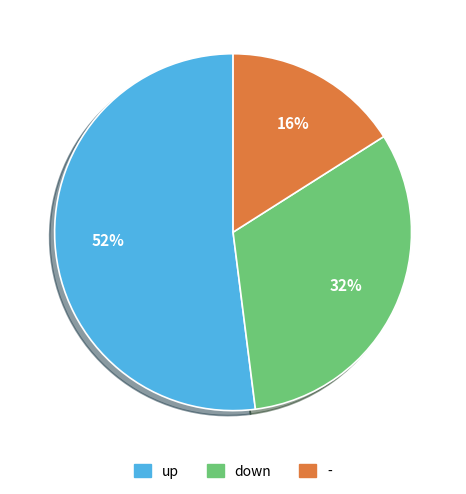

Count the number of slices in the pie.

3